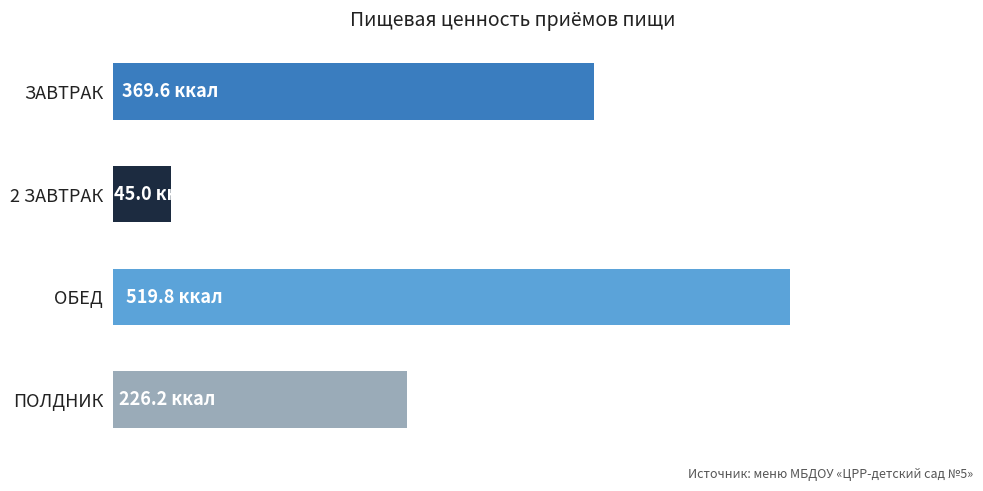

Are the bars horizontal?

Yes